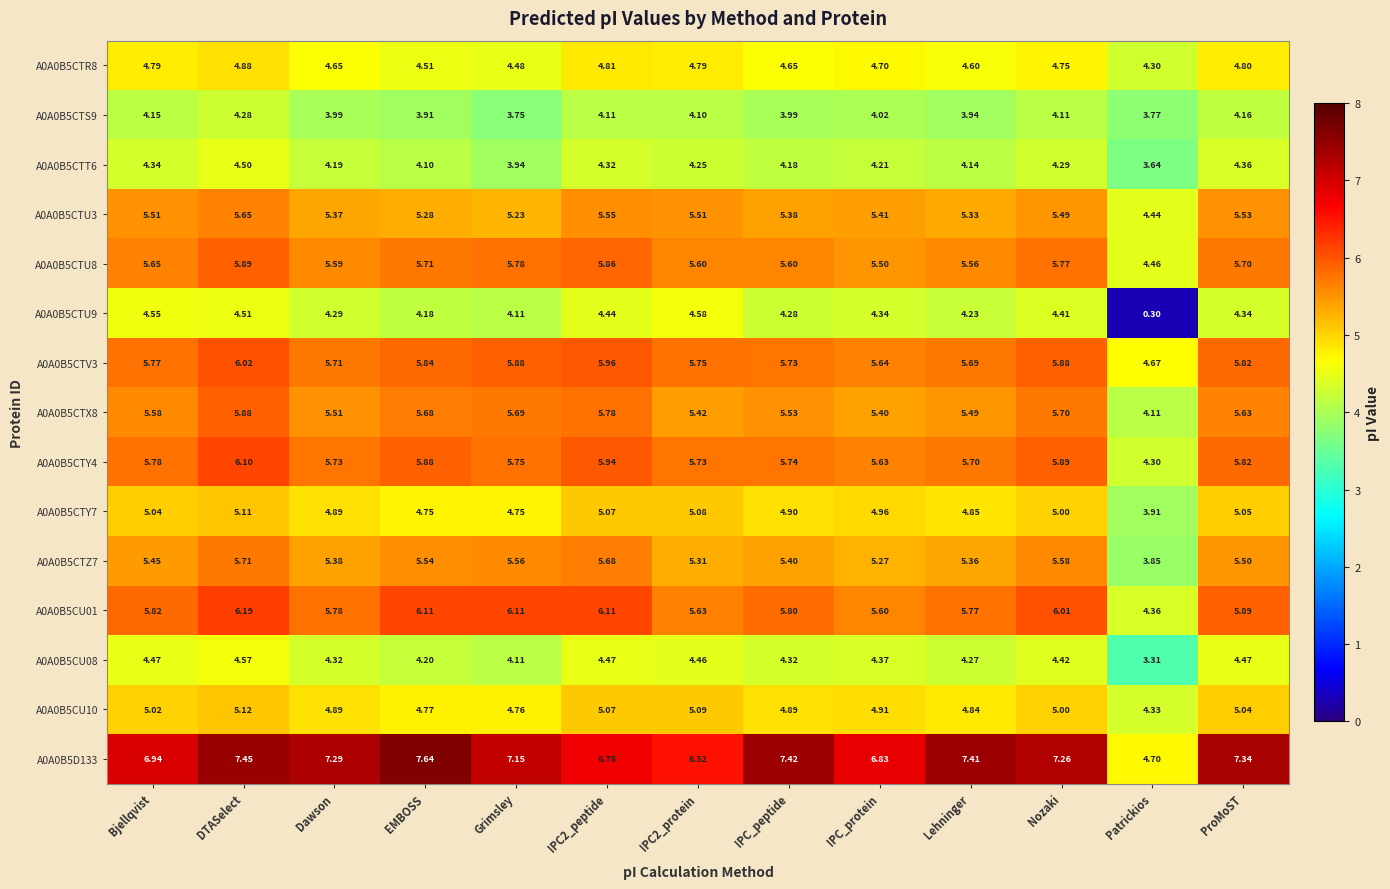

At which label does A0A0B5CU10 reach its peak?

DTASelect